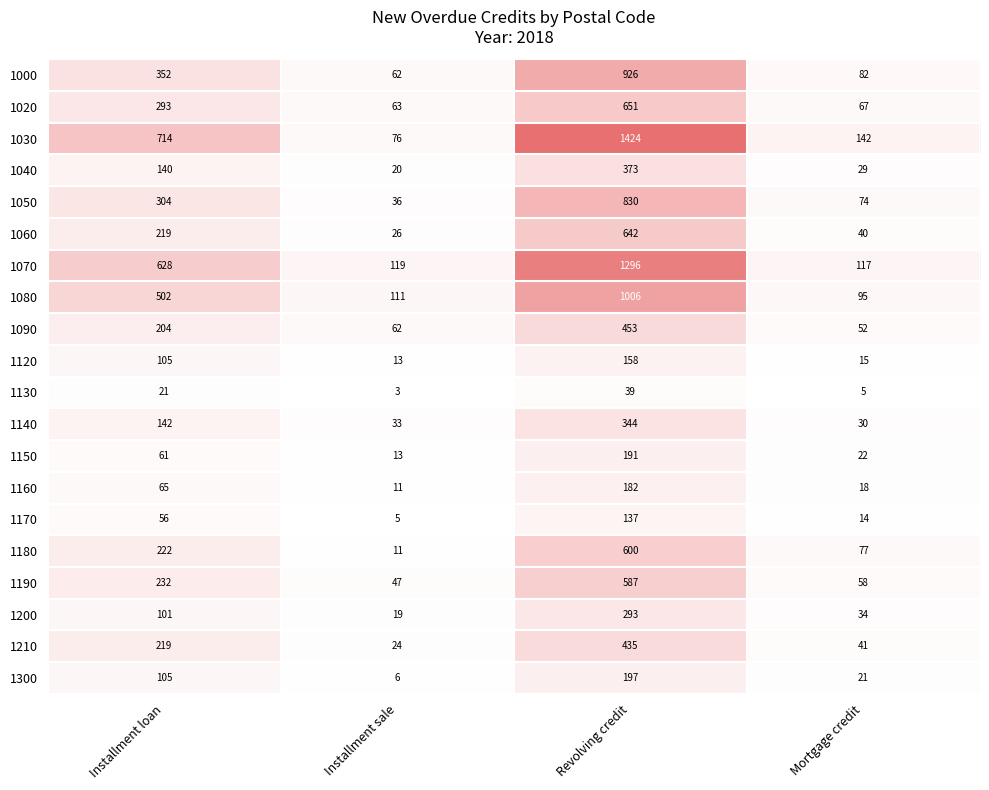

Is it true that 1190 equals 47 at Installment sale?

True